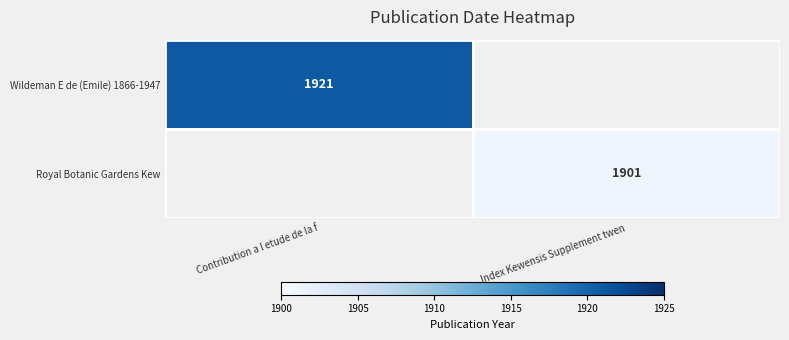

What is the maximum value shown in the chart?

1921.0